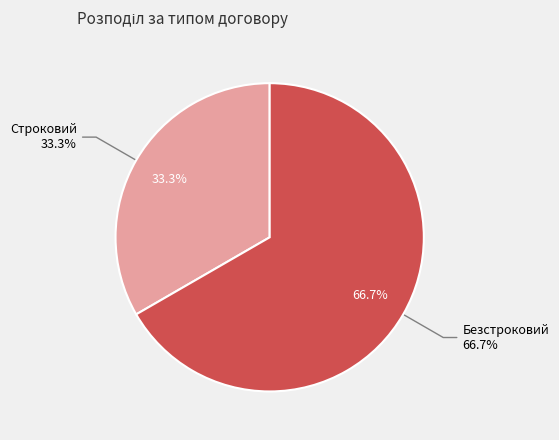

What is the smallest slice in the pie chart?

Строковий